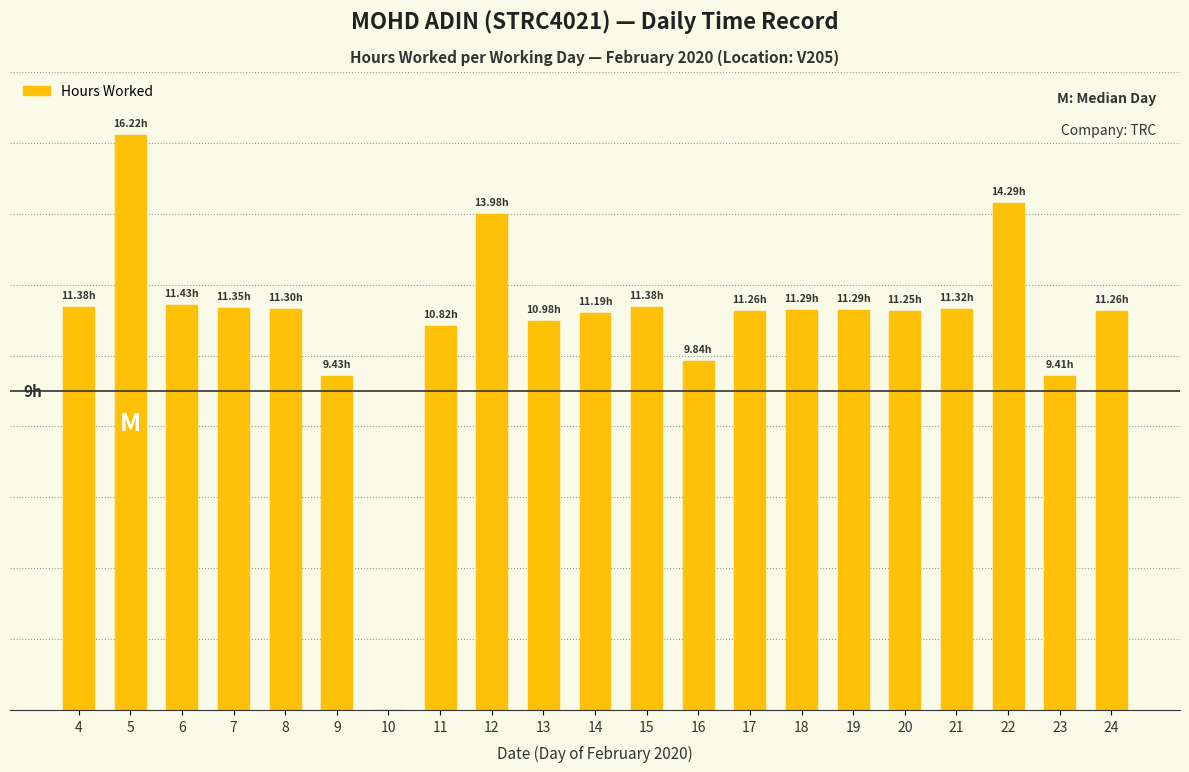

List the labels in order of value, largest first.

5, 22, 12, 6, 4, 15, 7, 21, 8, 18, 19, 17, 24, 20, 14, 13, 11, 16, 9, 23, 10